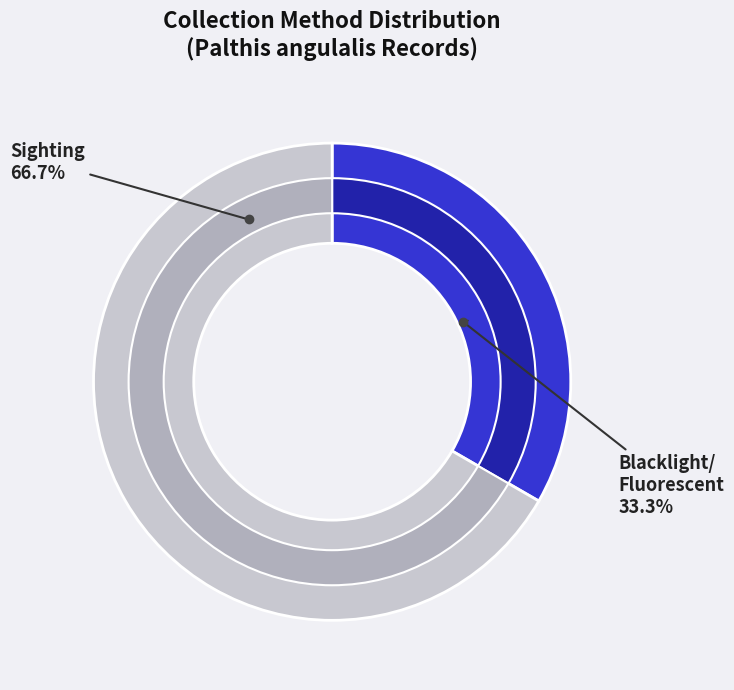

Do 108555 and 39649 together represent more than half of the pie?

Yes